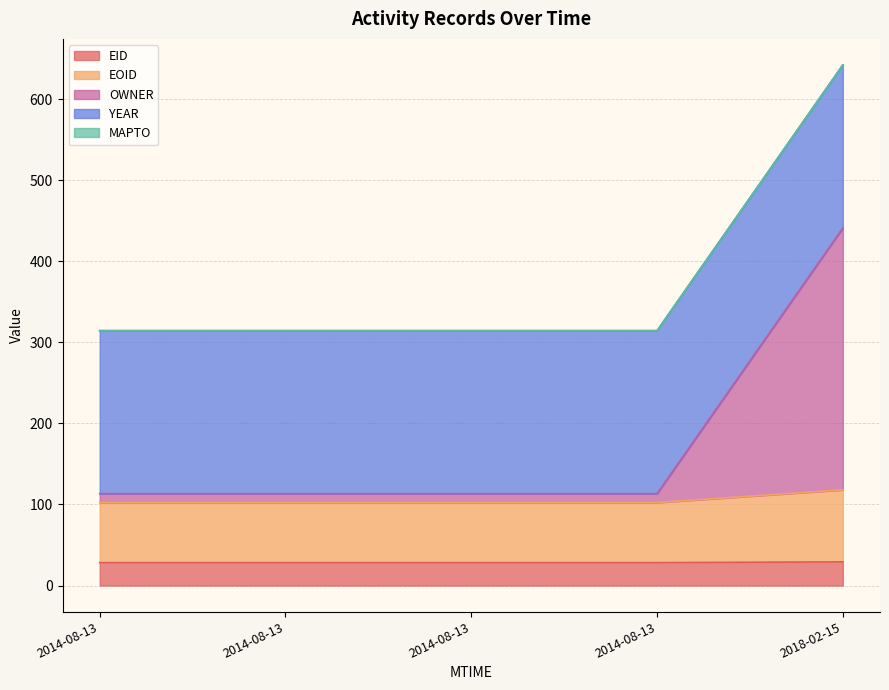

What is the approximate value of EOID at 2014-08-13?

102.4